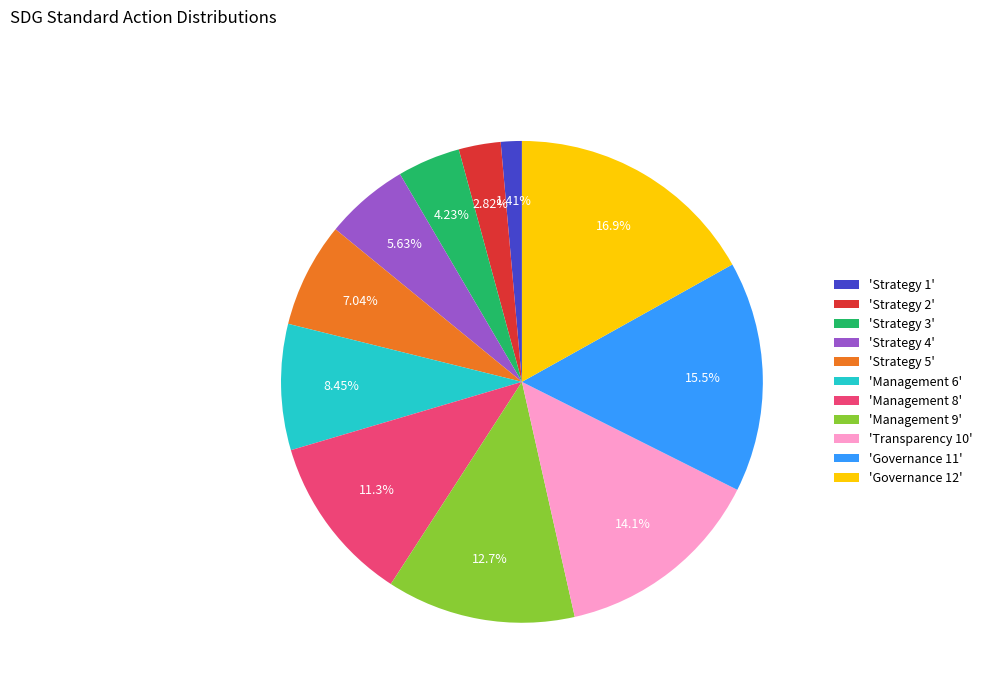

Which slice is the largest?

'Governance 12'